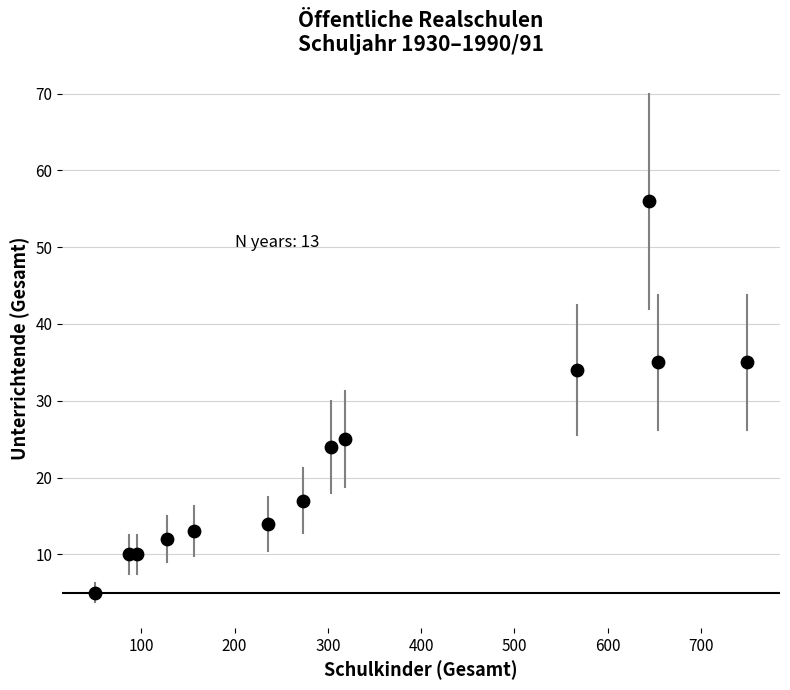

What Y value in the scatter plot is closest to 30?

34